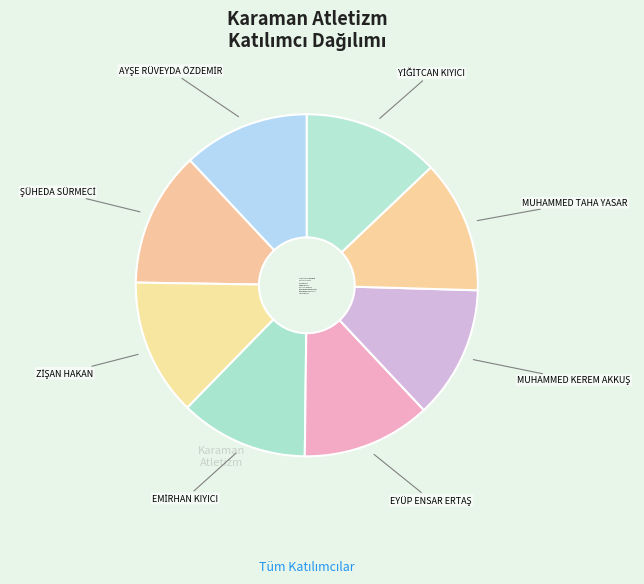

Does any single category account for the majority?

No